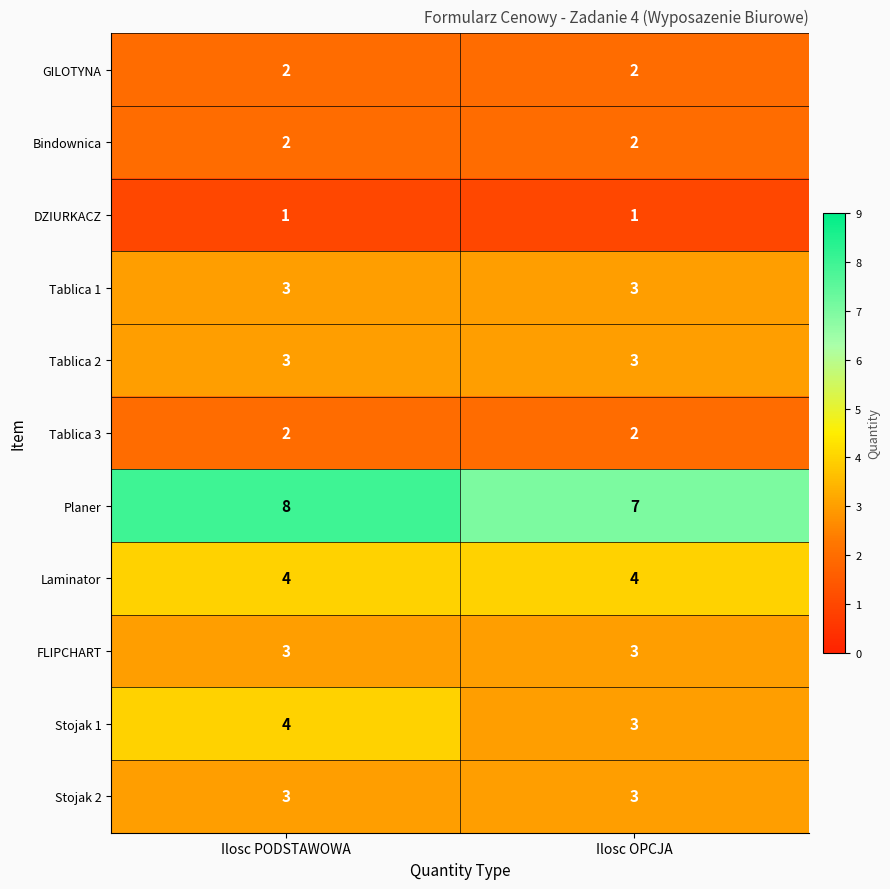

Reading left to right, extract all data points from this chart.

GILOTYNA: Ilosc PODSTAWOWA=2	Ilosc OPCJA=2
Bindownica: Ilosc PODSTAWOWA=2	Ilosc OPCJA=2
DZIURKACZ: Ilosc PODSTAWOWA=1	Ilosc OPCJA=1
Tablica 1: Ilosc PODSTAWOWA=3	Ilosc OPCJA=3
Tablica 2: Ilosc PODSTAWOWA=3	Ilosc OPCJA=3
Tablica 3: Ilosc PODSTAWOWA=2	Ilosc OPCJA=2
Planer: Ilosc PODSTAWOWA=8	Ilosc OPCJA=7
Laminator: Ilosc PODSTAWOWA=4	Ilosc OPCJA=4
FLIPCHART: Ilosc PODSTAWOWA=3	Ilosc OPCJA=3
Stojak 1: Ilosc PODSTAWOWA=4	Ilosc OPCJA=3
Stojak 2: Ilosc PODSTAWOWA=3	Ilosc OPCJA=3